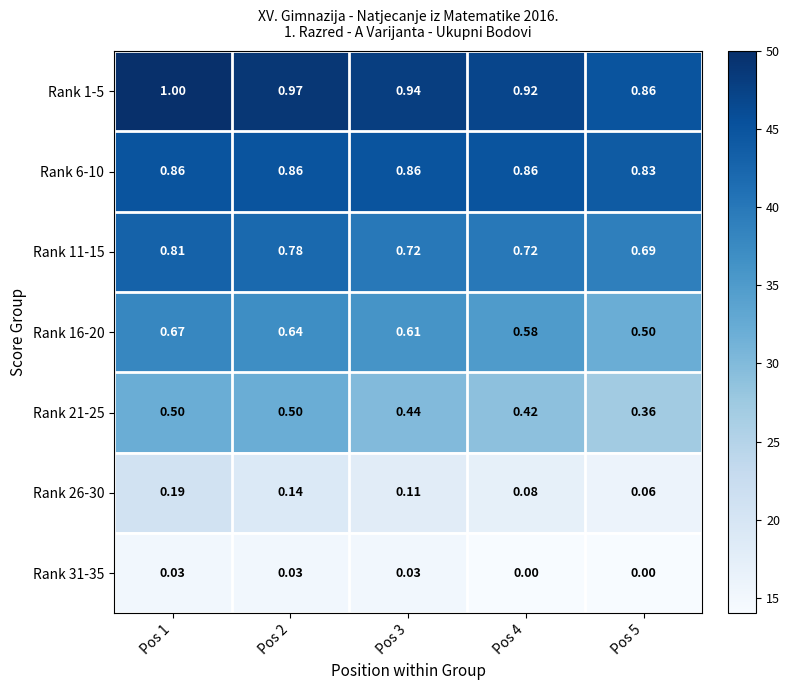

Is the value of Rank 26-30 at Pos 4 greater than the value of Rank 11-15 at Pos 3?

No